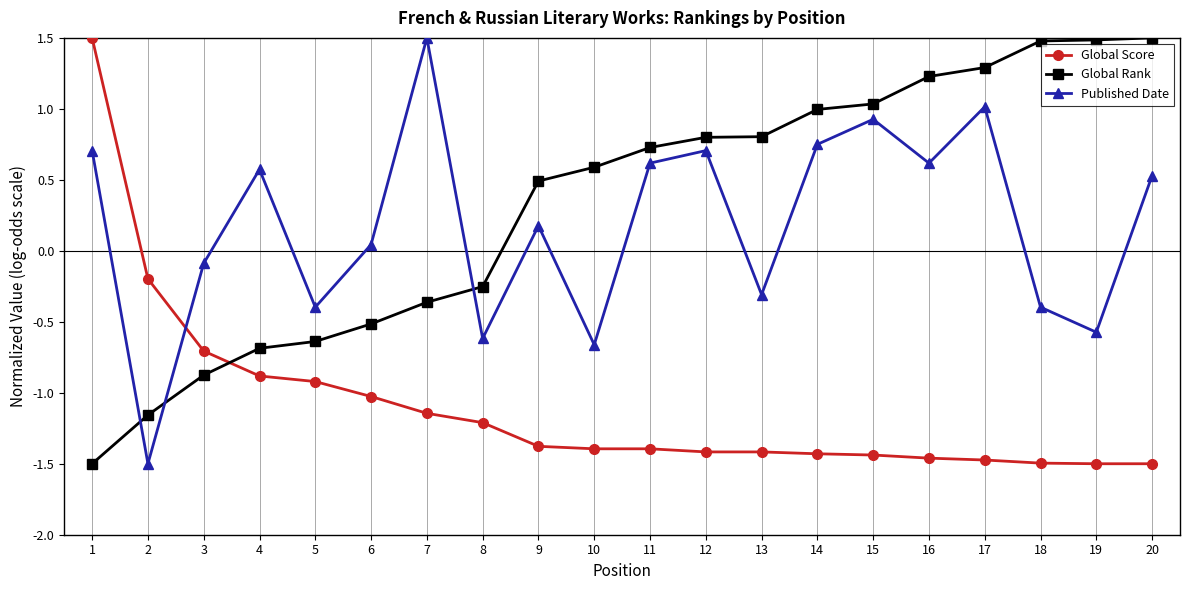

At 14, list the series in order from largest to smallest.

Global Rank, Published Date, Global Score